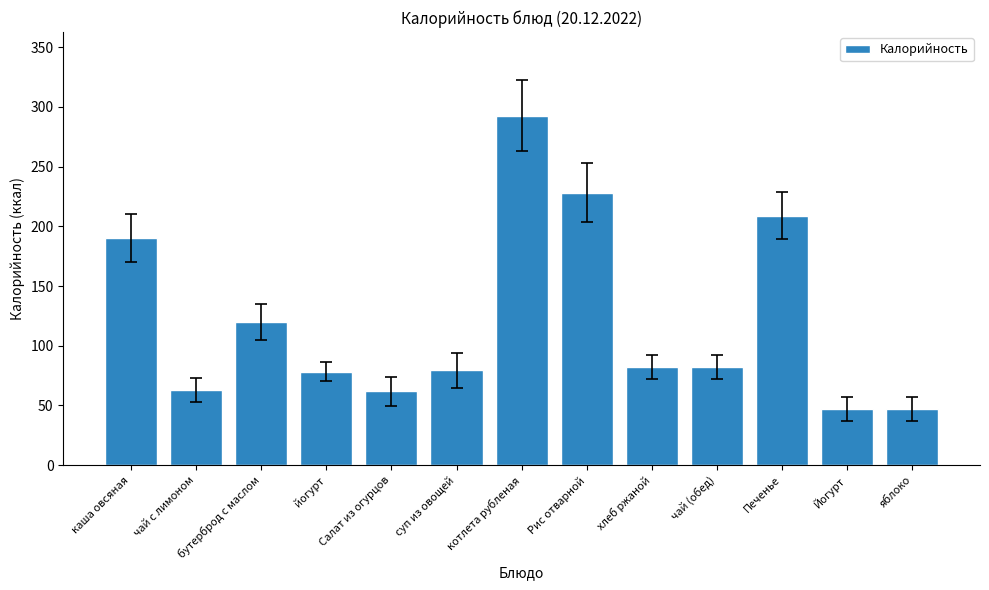

How many data points does each series have?

13